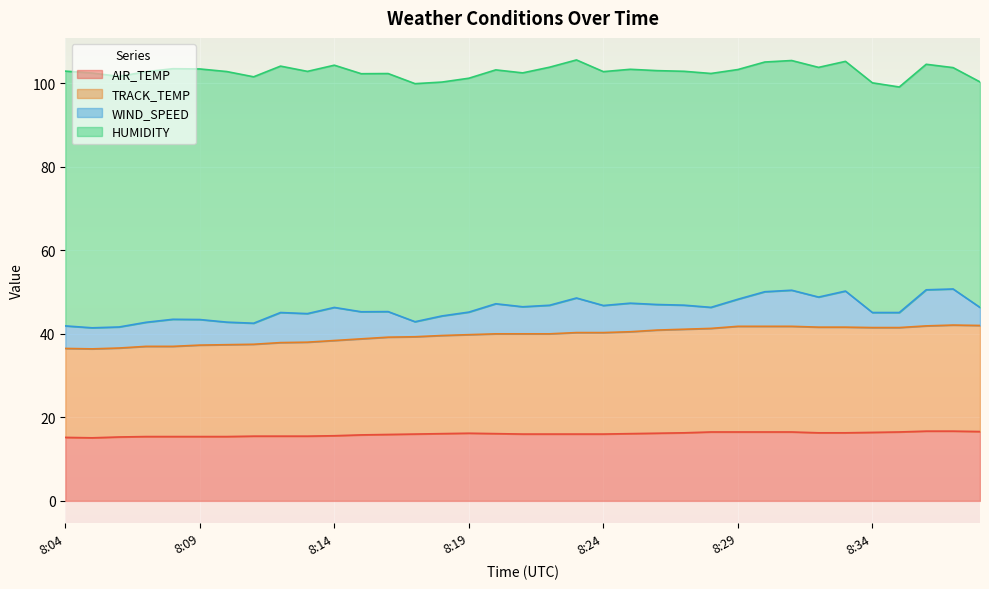

What is the lowest value of the AIR_TEMP series?

15.1